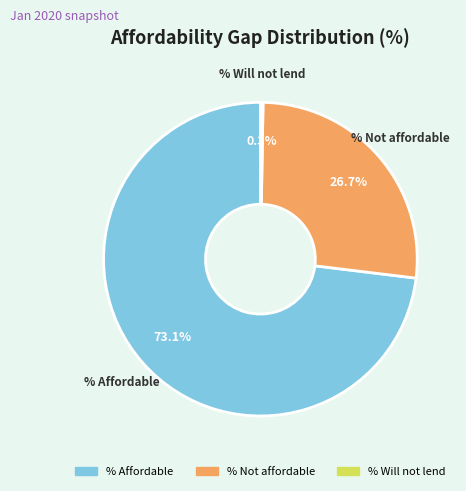

Between % Affordable and % Not affordable, which is larger?

% Affordable